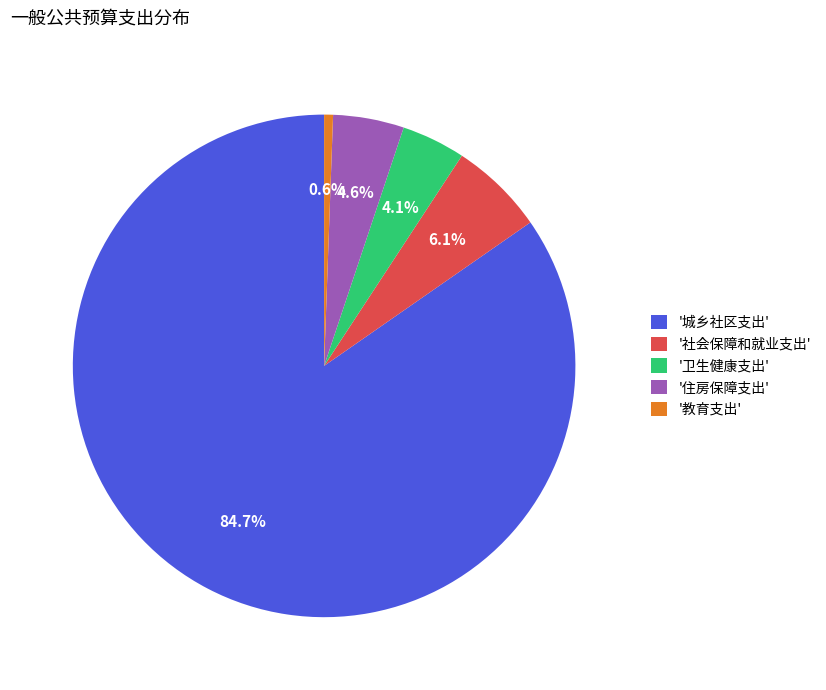

Which slice is the smallest?

'教育支出'